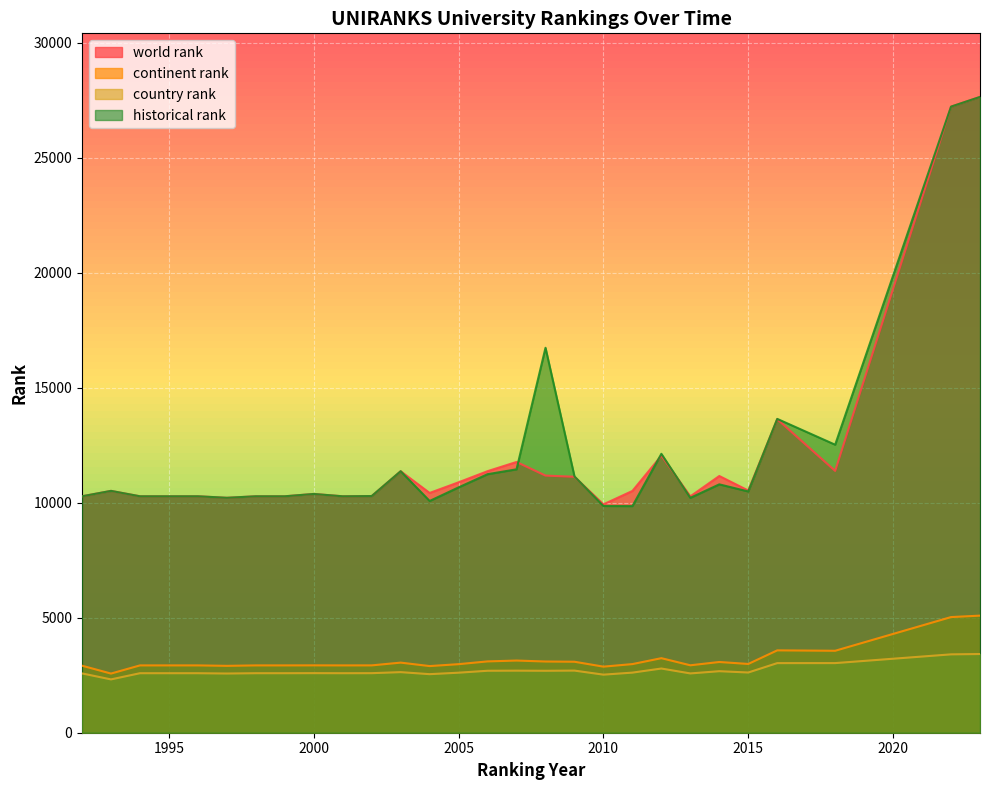

Where does the world rank series first go above 10515?

2003